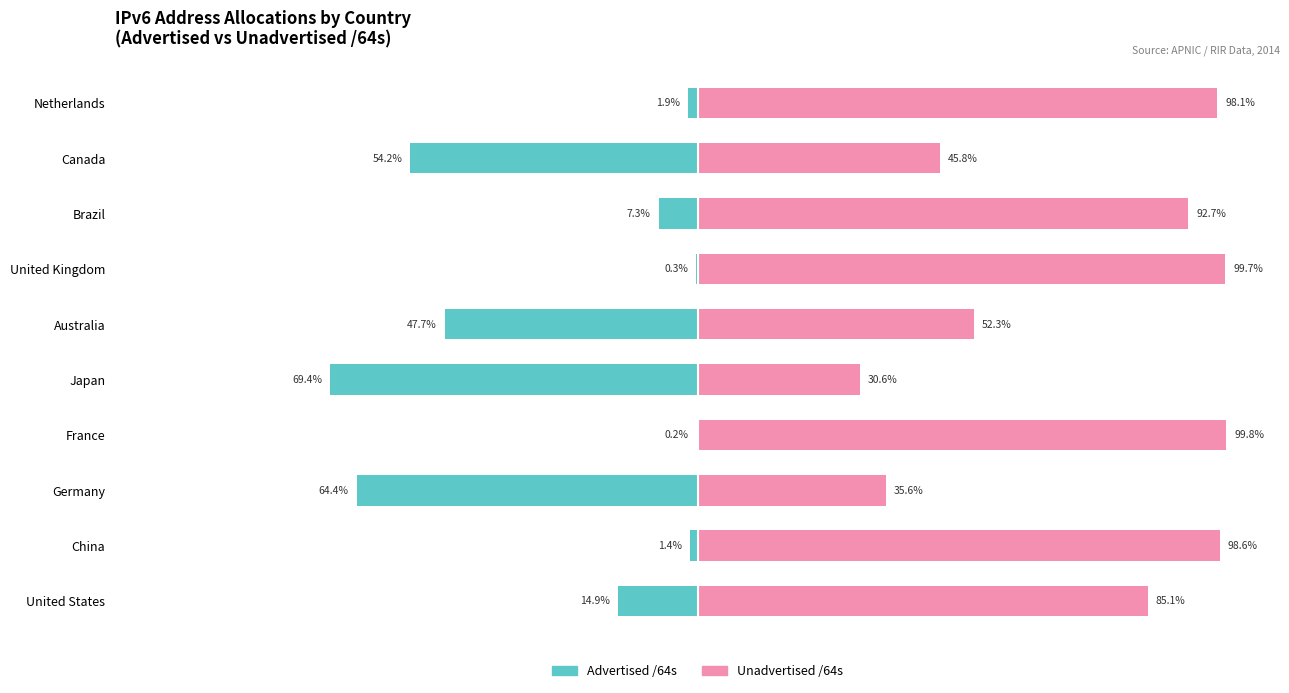

Reading left to right, list all the values displayed in this chart.

Advertised /64s: -14.9	-1.4	-64.4	-0.2	-69.4	-47.7	-0.3	-7.3	-54.2	-1.9
Unadvertised /64s: 85.1	98.6	35.6	99.8	30.6	52.3	99.7	92.7	45.8	98.1